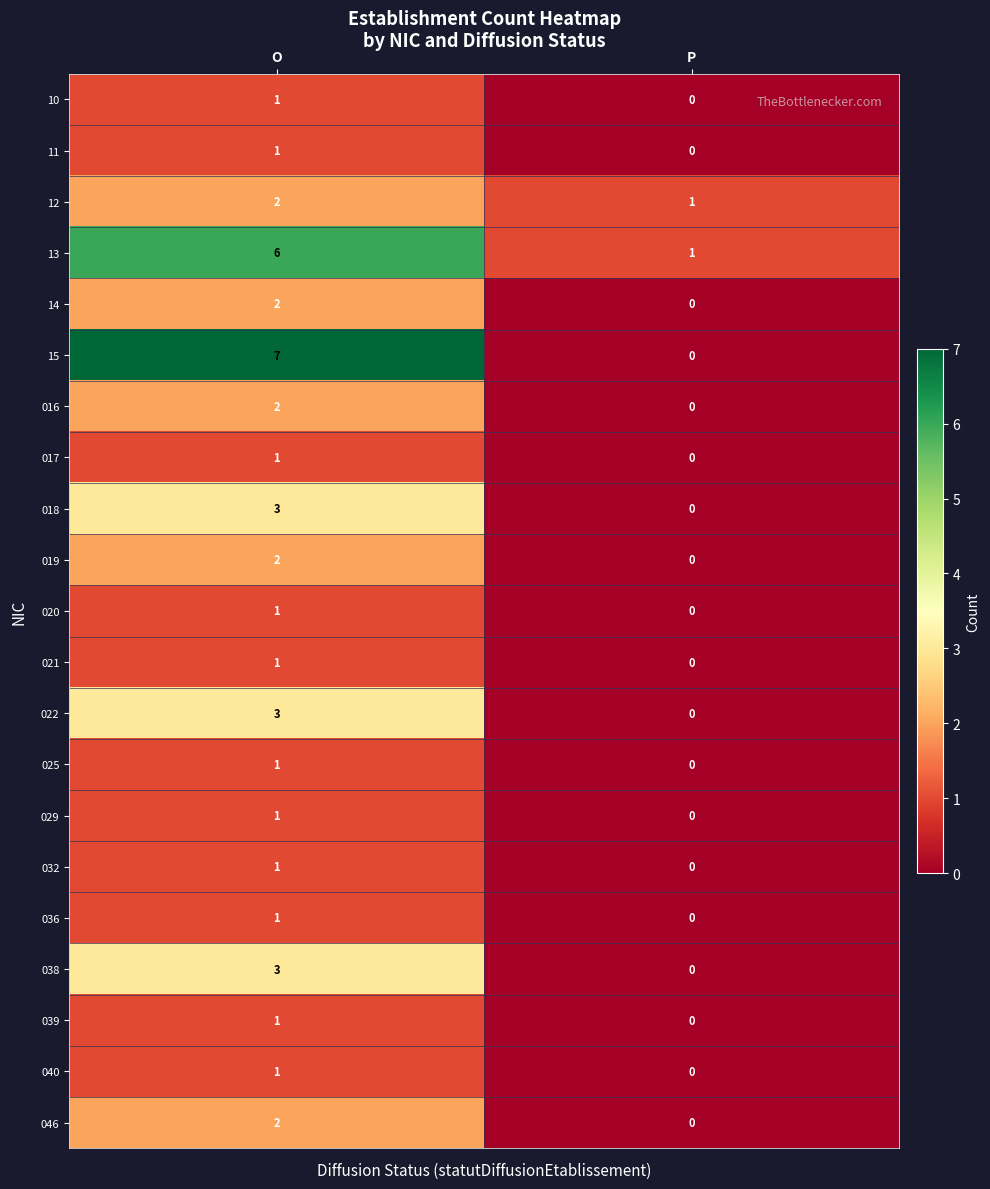

How many categories are shown in the chart?

2